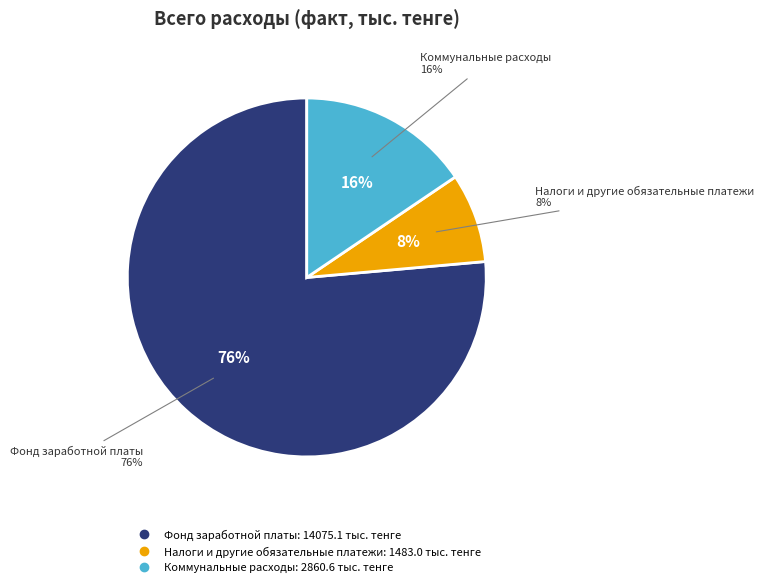

True or false: Прочие расходы accounts for 8% of the total.

False